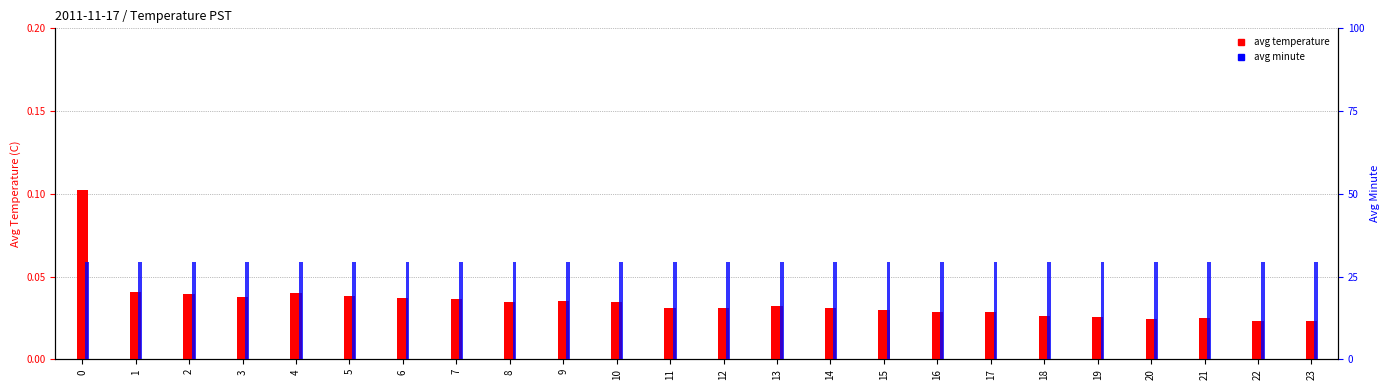

Are the bars grouped side by side (vs. stacked)?

Yes